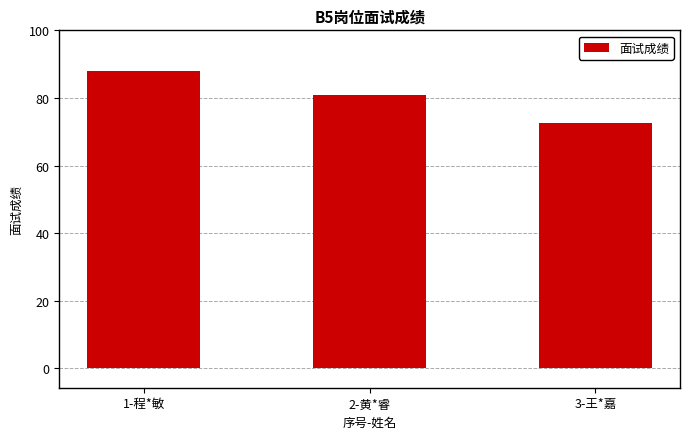

What is the change in value from 1-程*敏 to 2-黄*睿?

-7.3